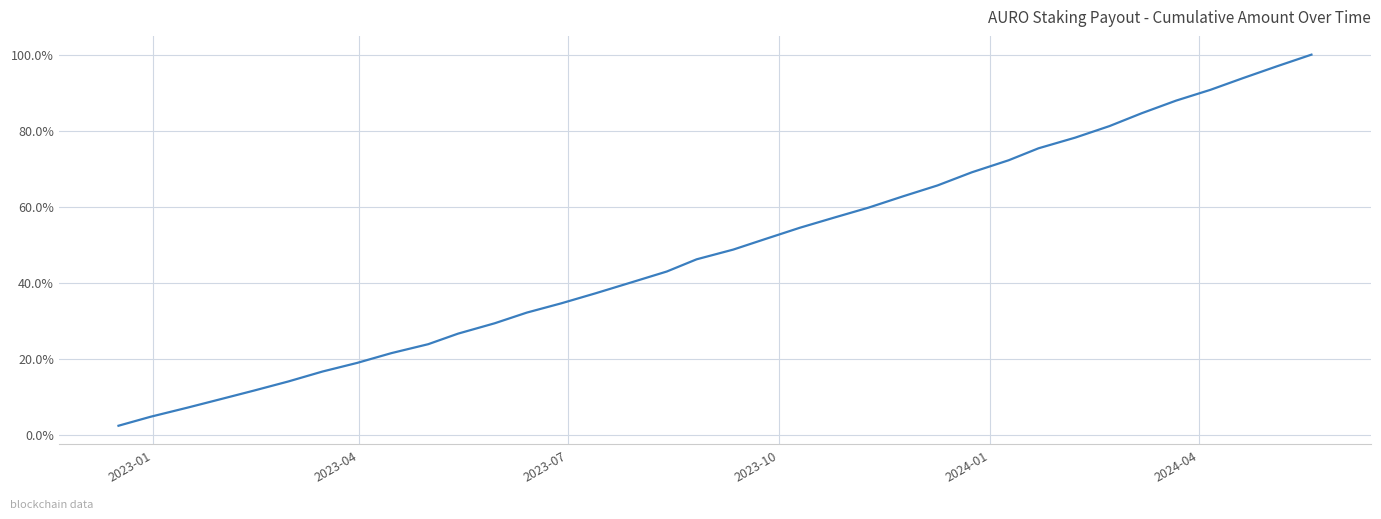

Does the chart display data point markers on the line(s)?

No